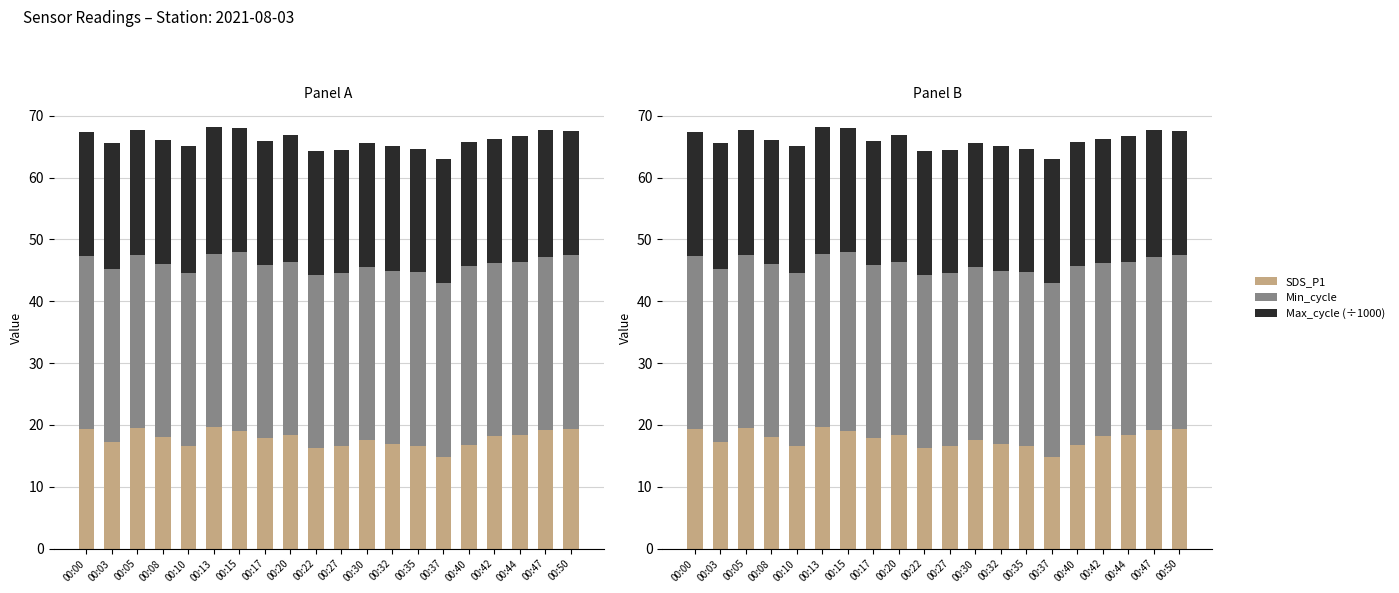

Rank the series by their maximum value, from lowest to highest.

SDS_P1, Max_cycle (÷1000), Min_cycle